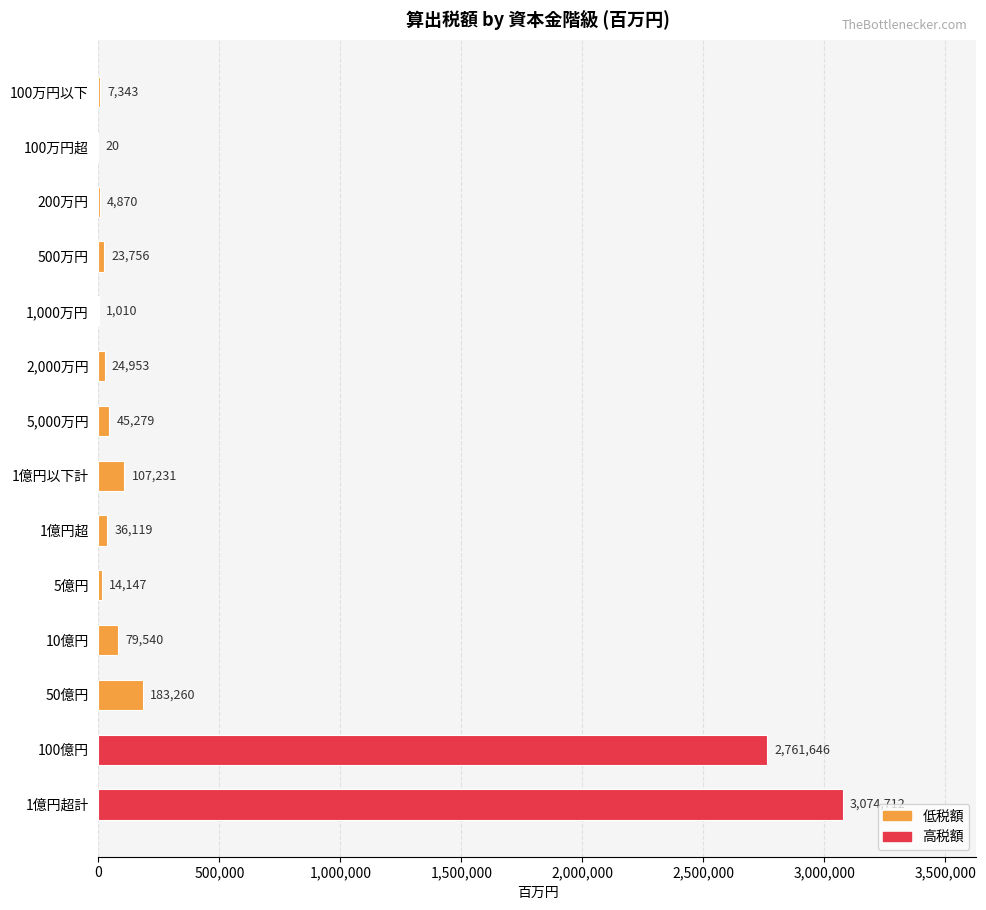

What is the maximum value shown in the chart?

3074712